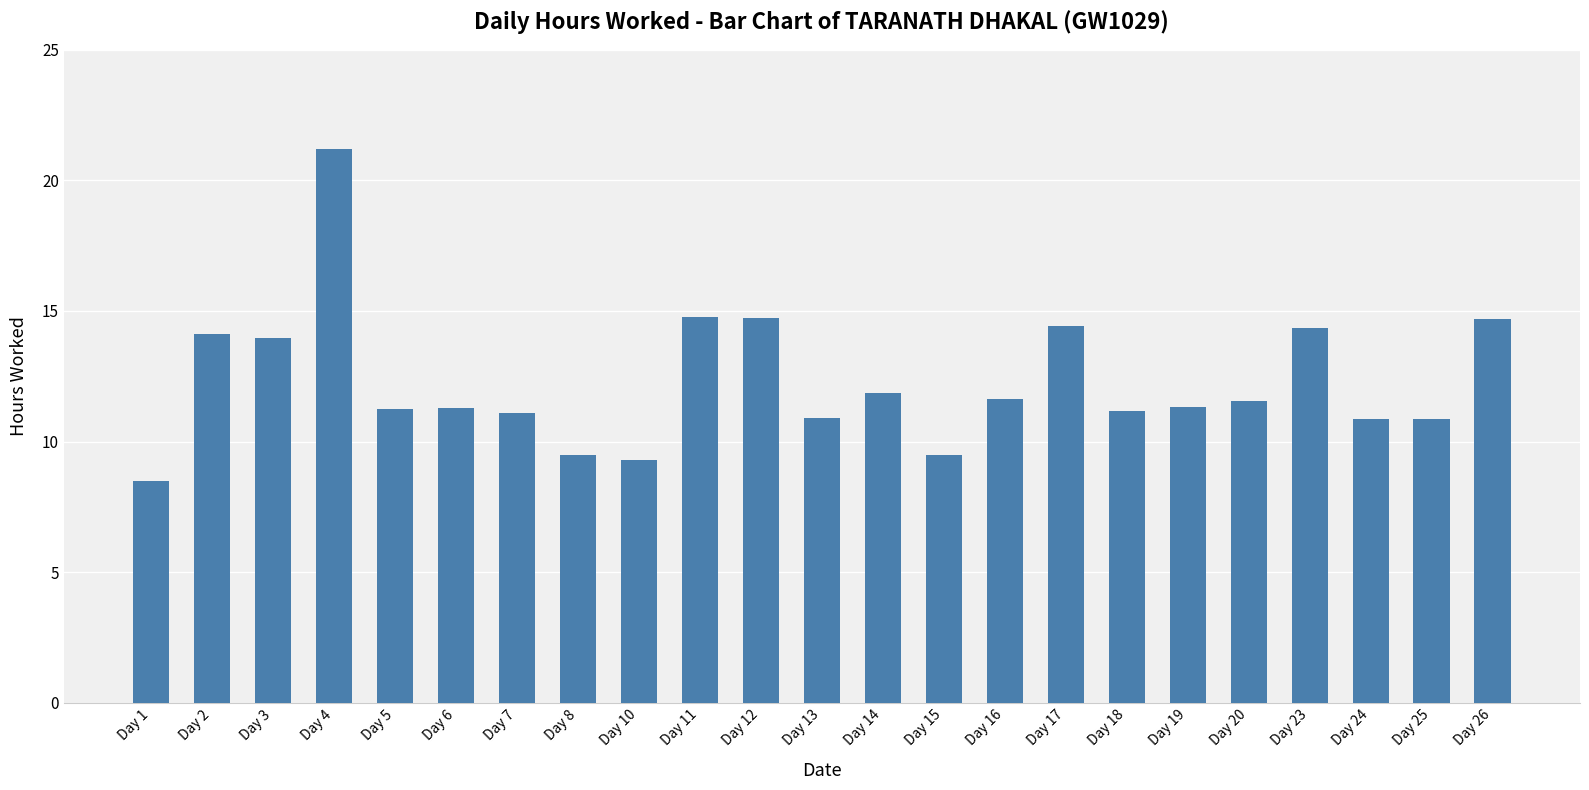

Where does the data first go above 11?

Day 2